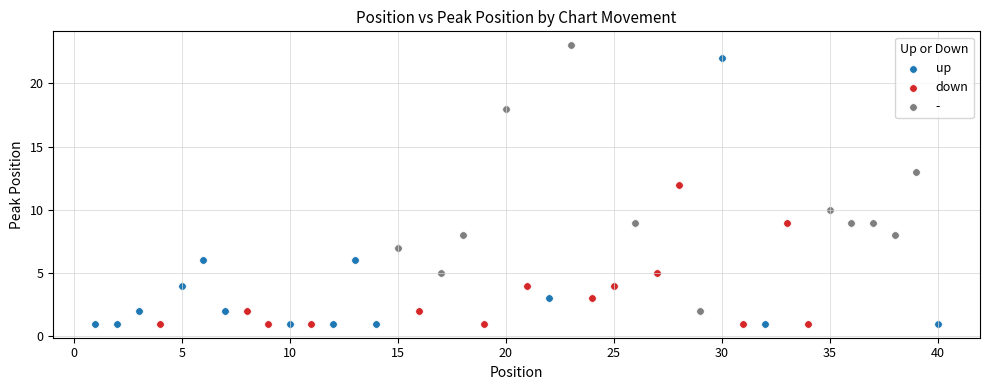

Which series contains the highest Y value?

-